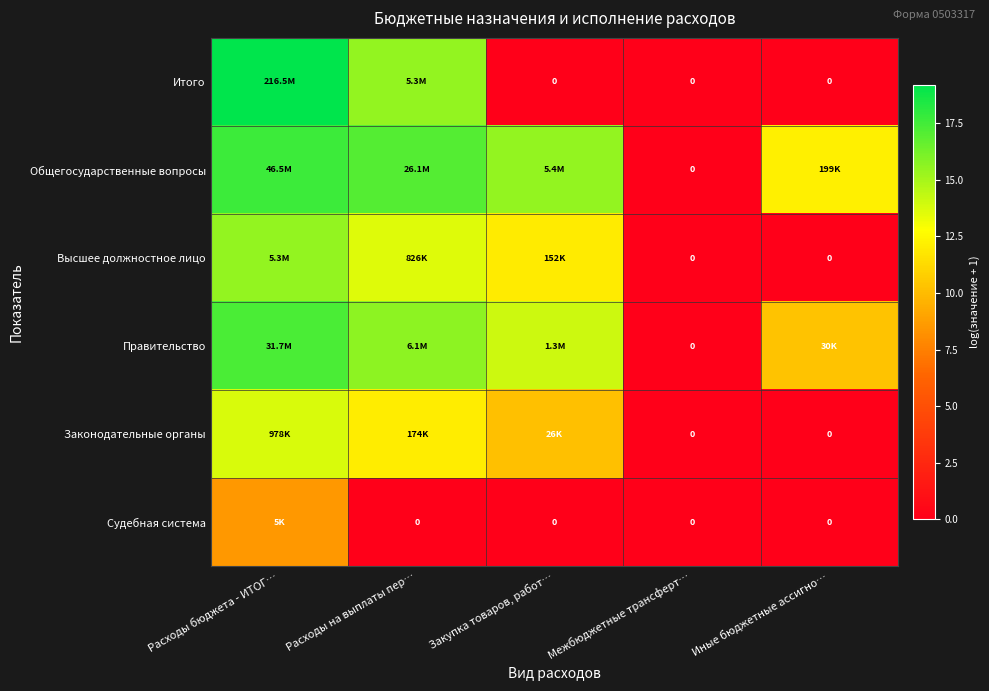

Rank the categories by Общегосударственные вопросы value from highest to lowest.

Расходы бюджета - ИТОГ…, Расходы на выплаты пер…, Закупка товаров, работ…, Иные бюджетные ассигно…, Межбюджетные трансферт…